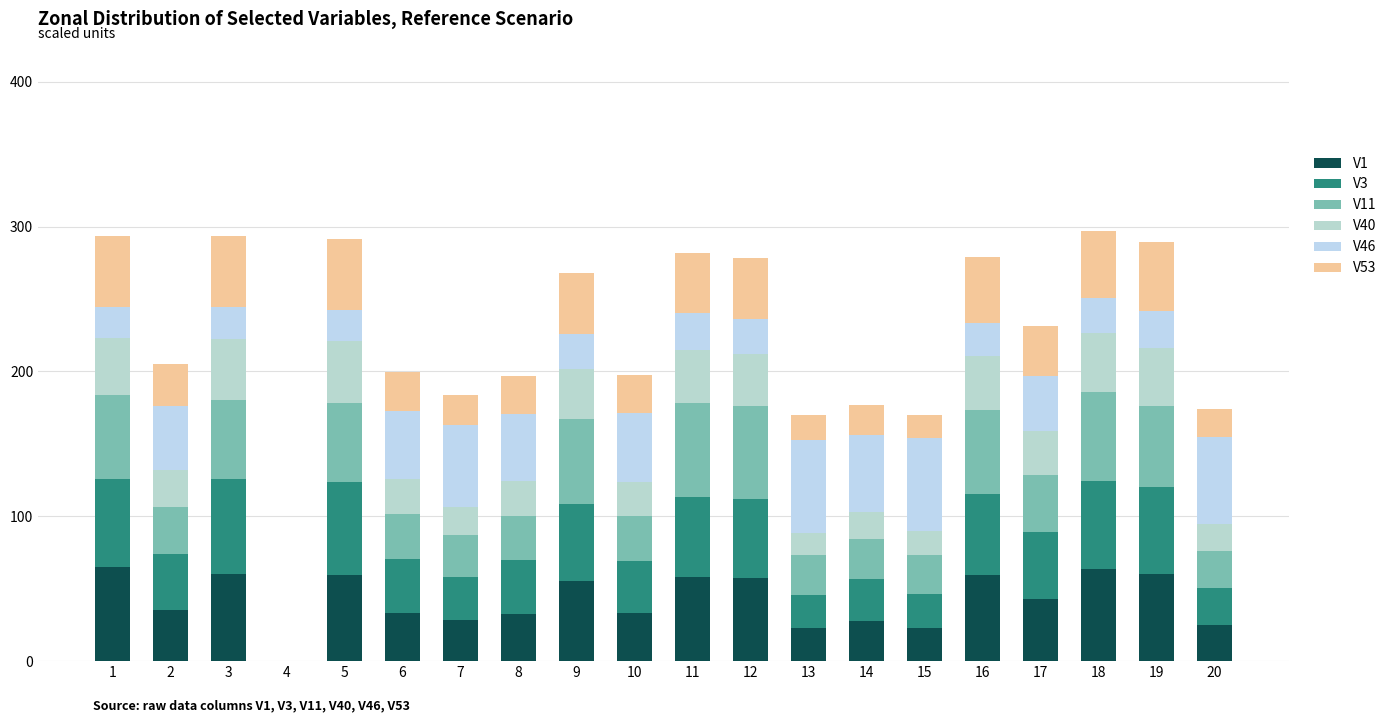

What is the difference between the second highest and minimum values in the V53 series?

49.1